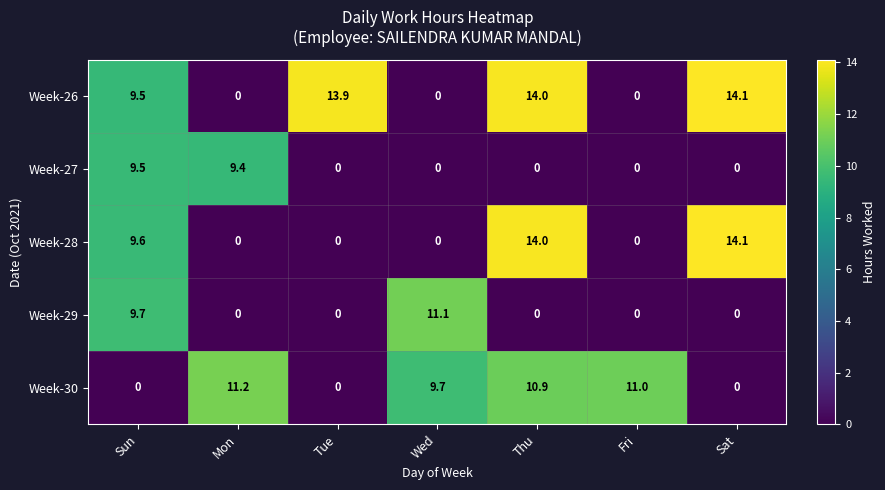

The Week-30 series shows 17.1 at Wed. True or false?

False